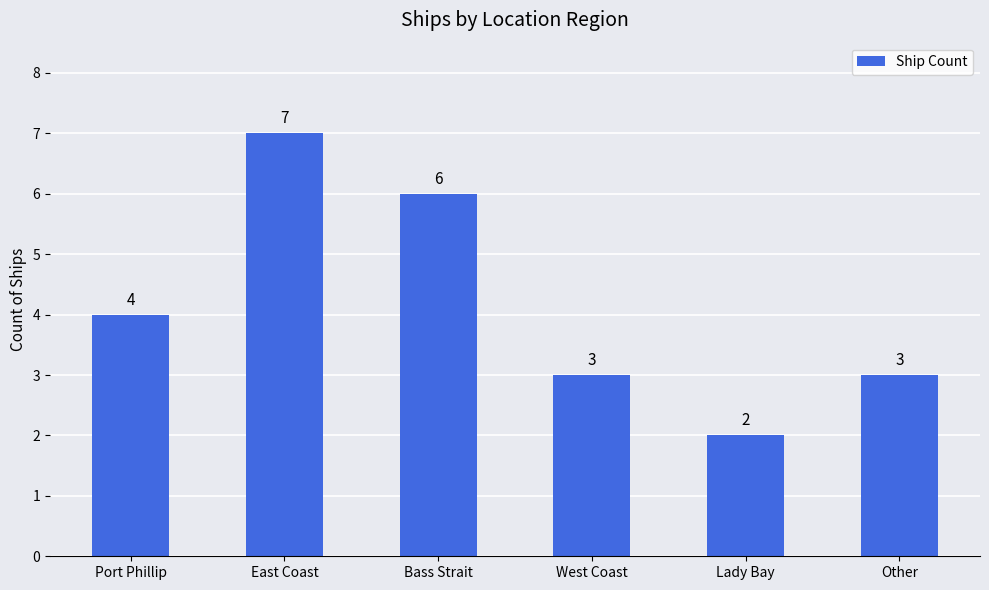

How many values are below 4?

3